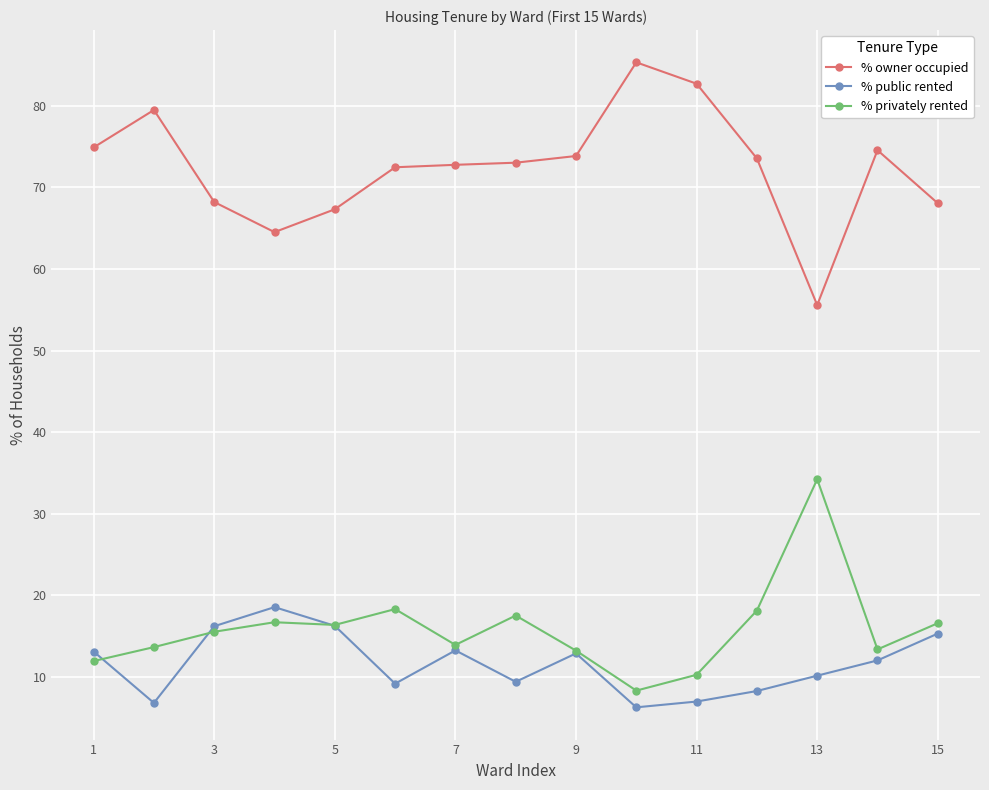

What is the smallest value displayed?

6.3